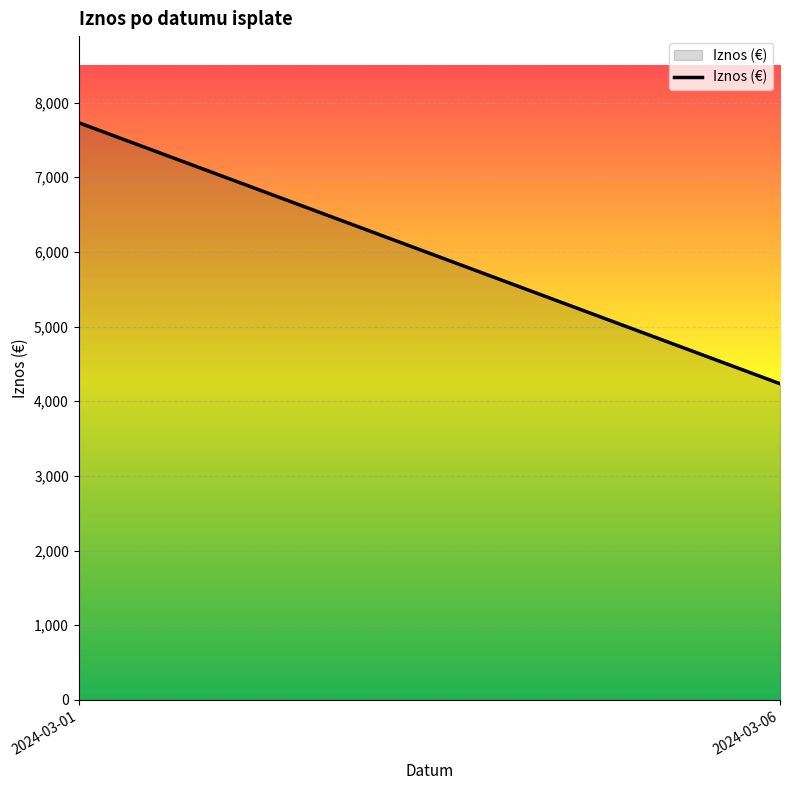

Which label corresponds to the largest value in the chart?

2024-03-01